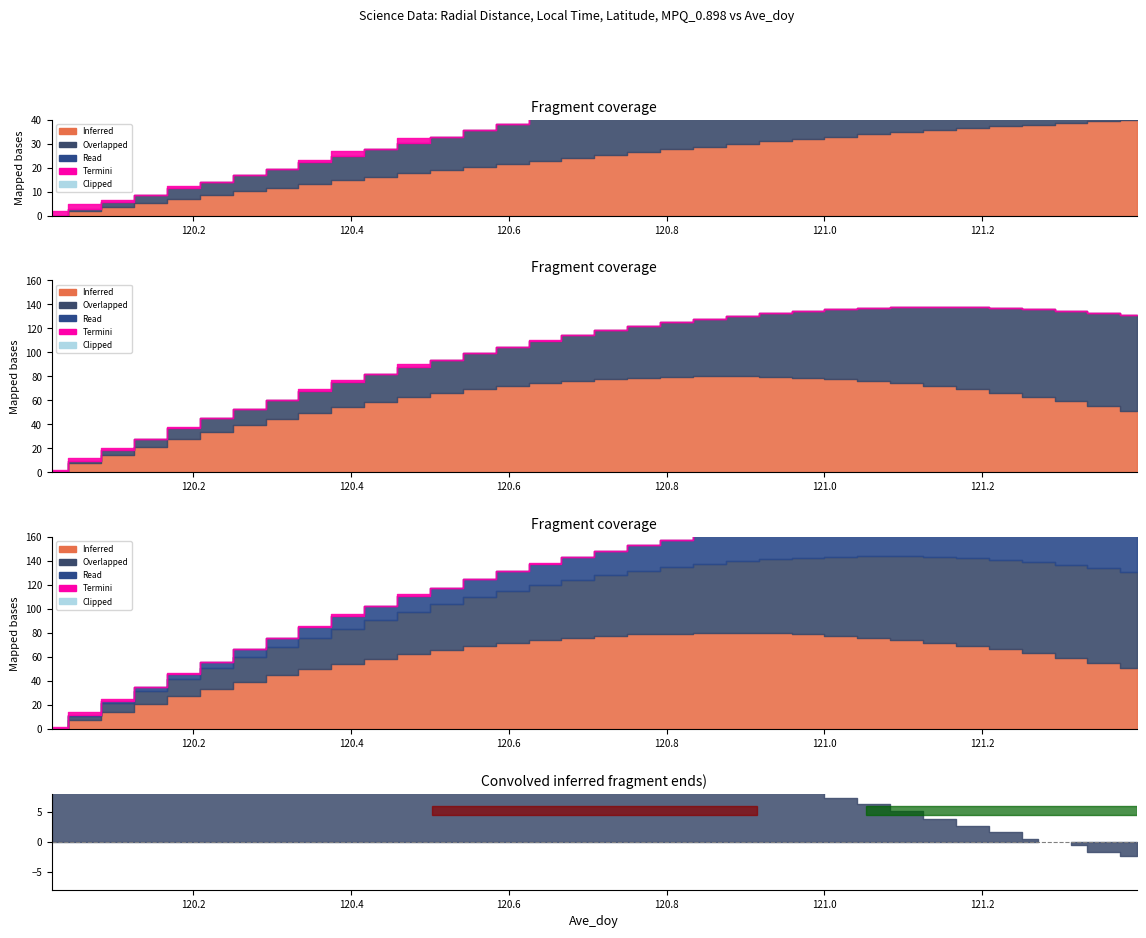

How many lines are shown in the chart?

4